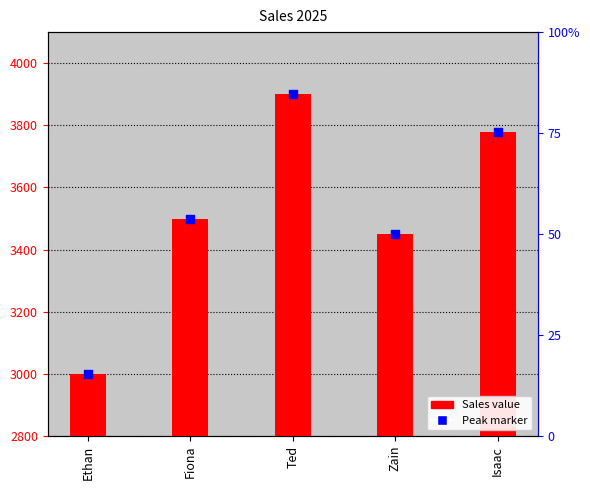

Which series contains the highest Y value?

Sales